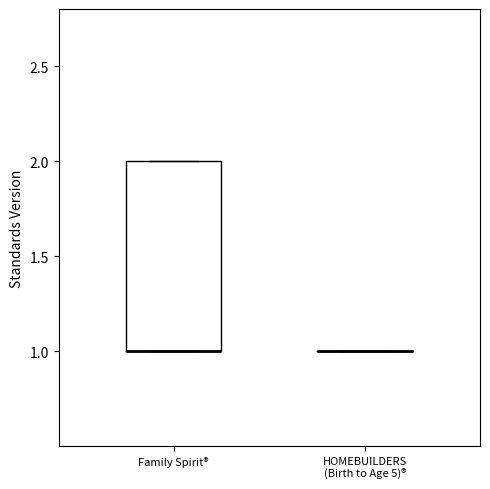

Which box is the tallest, from its lower edge to its upper edge?

Family Spirit®